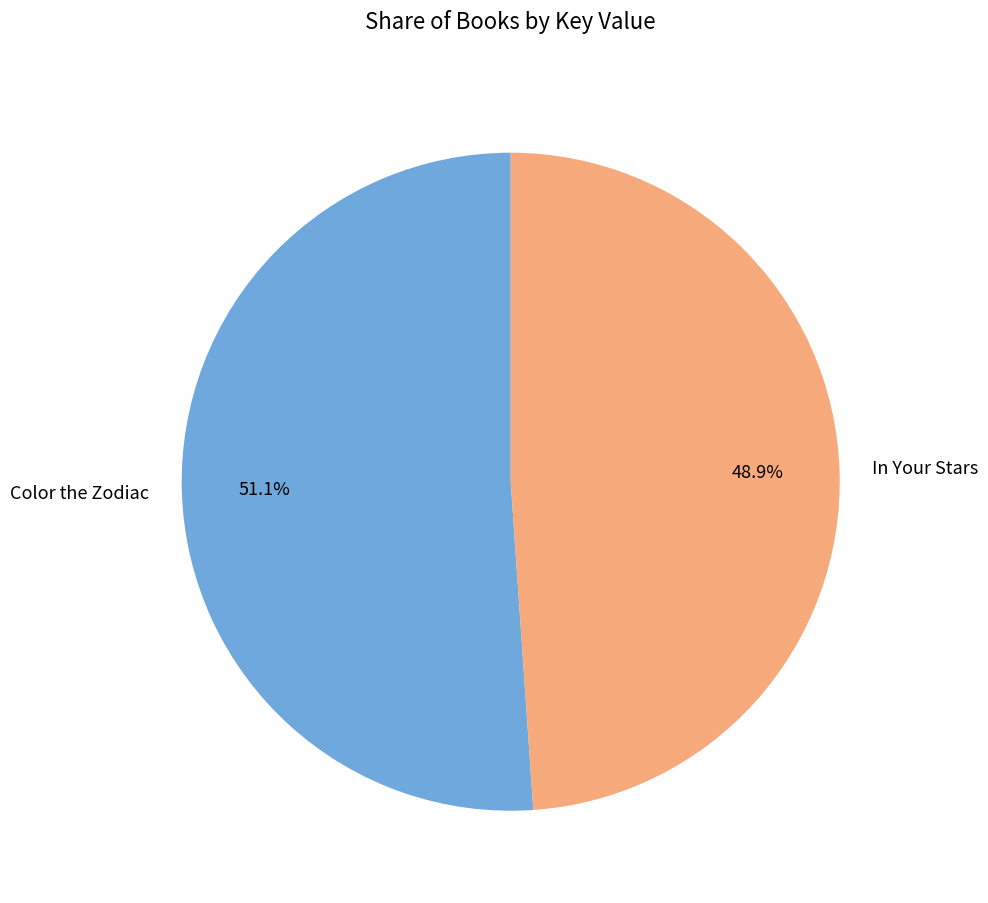

What is the majority slice?

Color the Zodiac